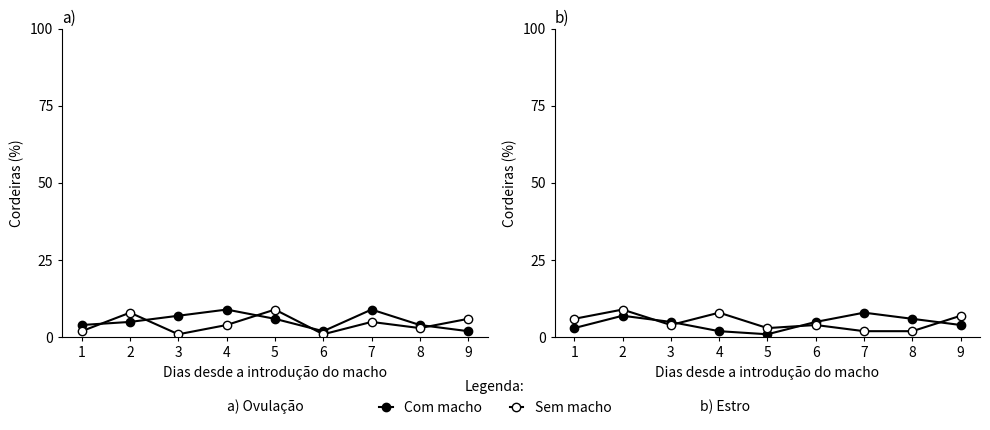

At which label does Sem macho first exceed 4?

1